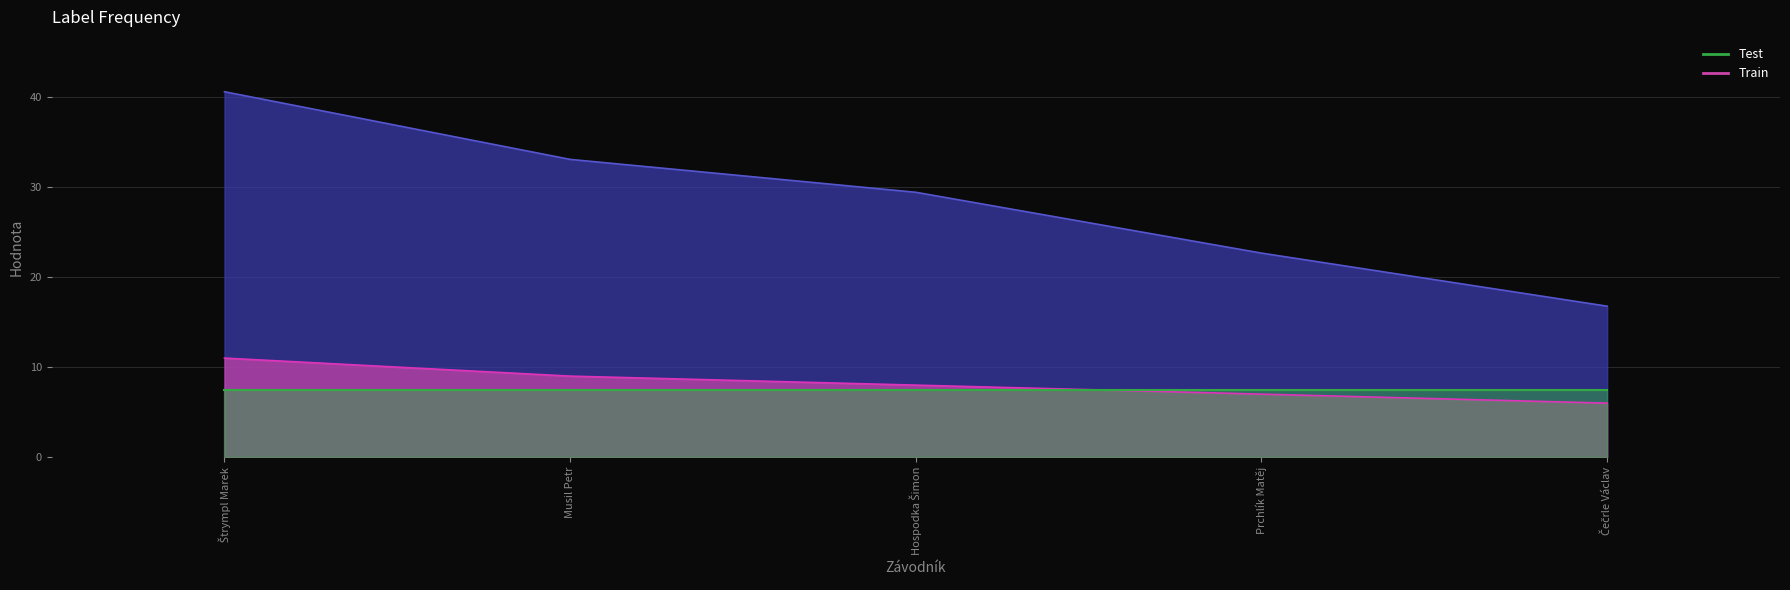

Rank the categories by Test line value from lowest to highest.

Štrympl Marek, Musil Petr, Hospodka Šimon, Prchlík Matěj, Čečrle Václav